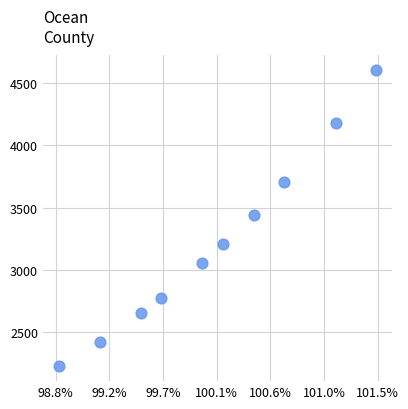

What Y value in the scatter plot is closest to 3413?

3441.5